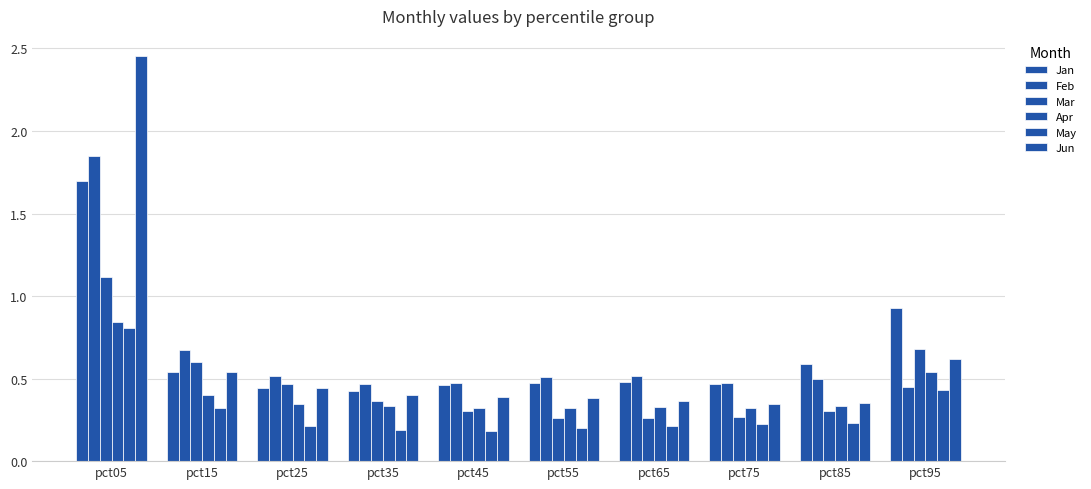

Reading left to right, extract all data points from this chart.

Jan: 1.7	0.5	0.4	0.4	0.5	0.5	0.5	0.5	0.6	0.9
Feb: 1.8	0.7	0.5	0.5	0.5	0.5	0.5	0.5	0.5	0.4
Mar: 1.1	0.6	0.5	0.4	0.3	0.3	0.3	0.3	0.3	0.7
Apr: 0.8	0.4	0.3	0.3	0.3	0.3	0.3	0.3	0.3	0.5
May: 0.8	0.3	0.2	0.2	0.2	0.2	0.2	0.2	0.2	0.4
Jun: 2.5	0.5	0.4	0.4	0.4	0.4	0.4	0.3	0.4	0.6